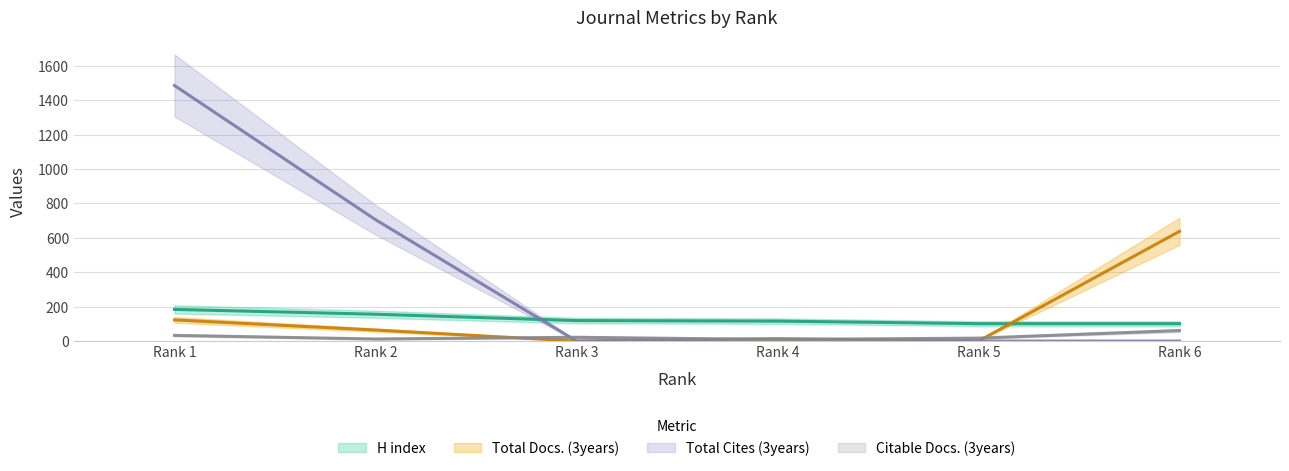

How many lines are shown in the chart?

4